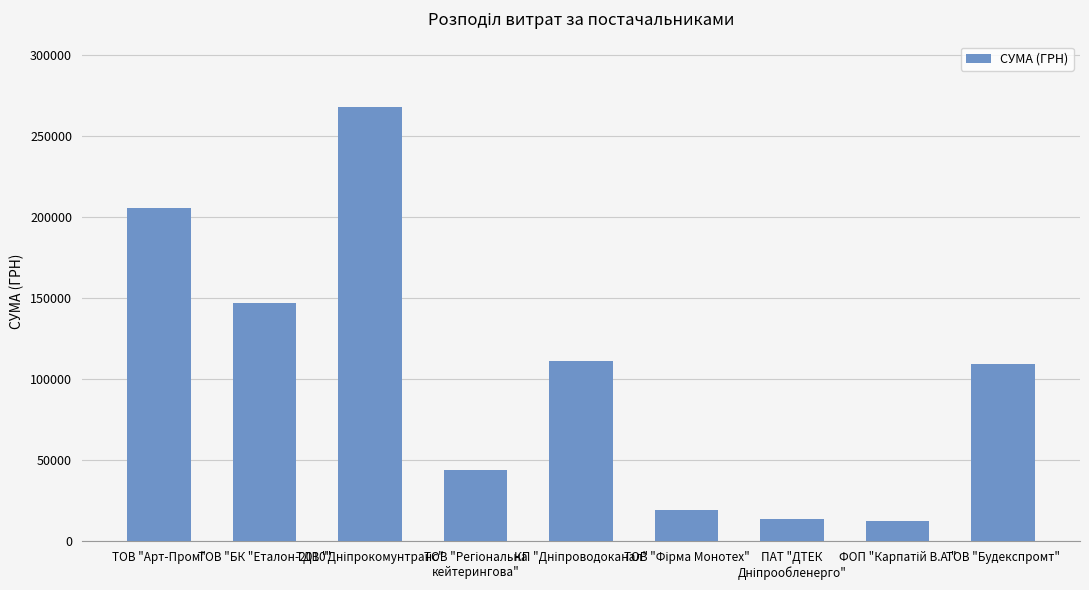

How many categories are shown in the chart?

9